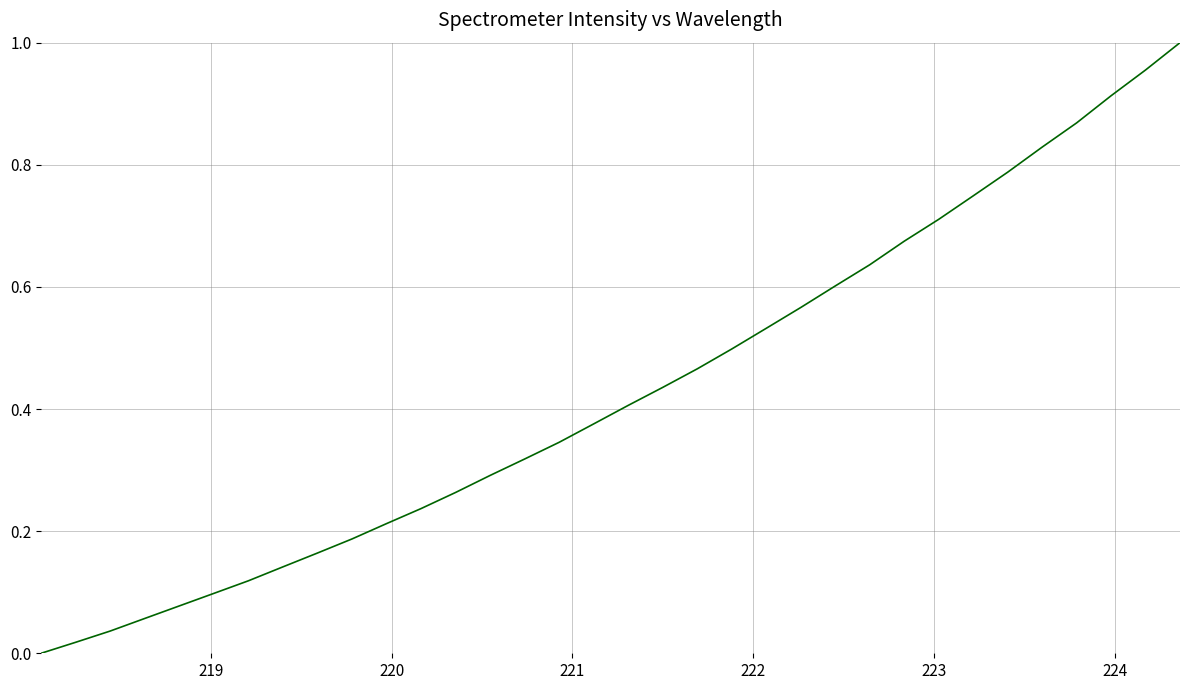

How many values are above zero?

33